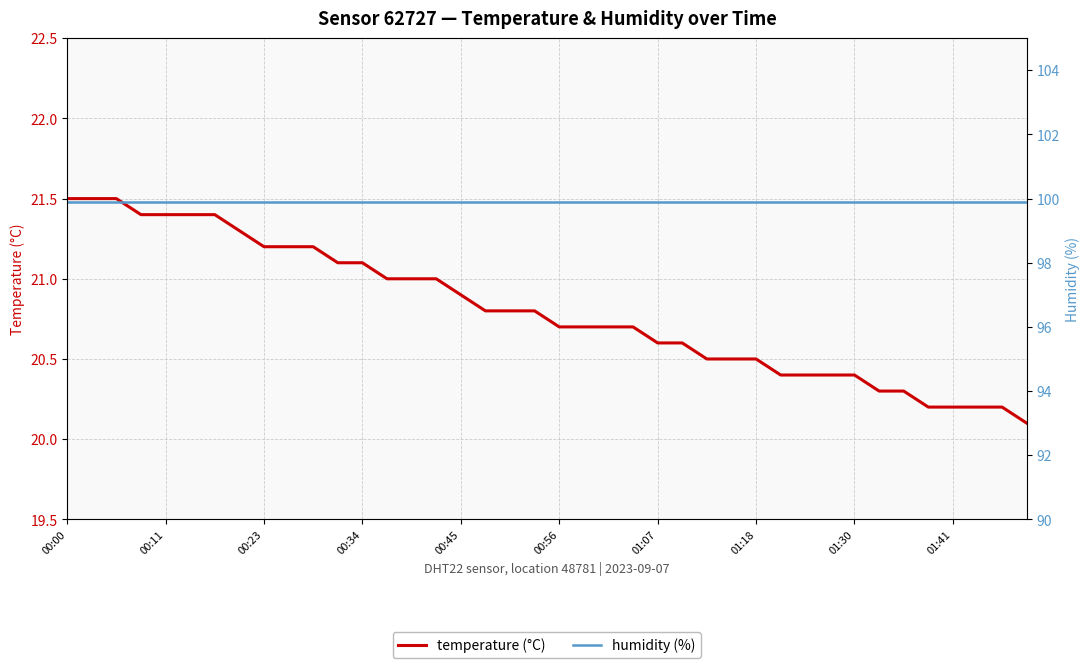

What are all the series names shown in the legend?

temperature, humidity